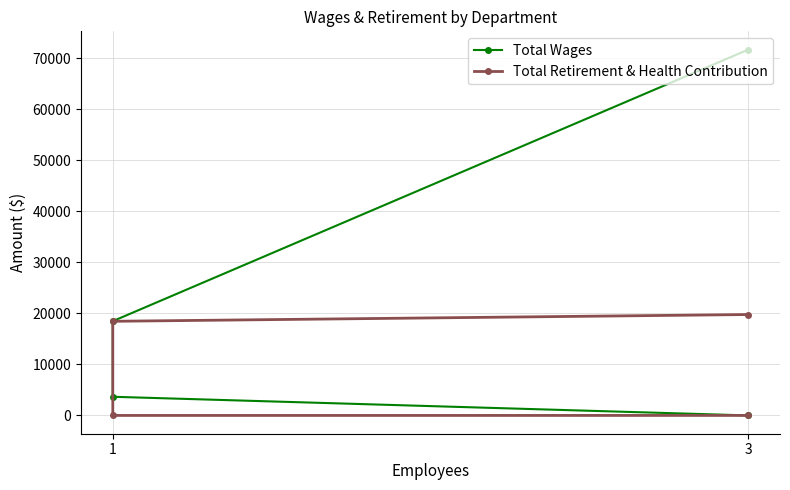

Is it true that Total Wages equals 26319 at 1?

False